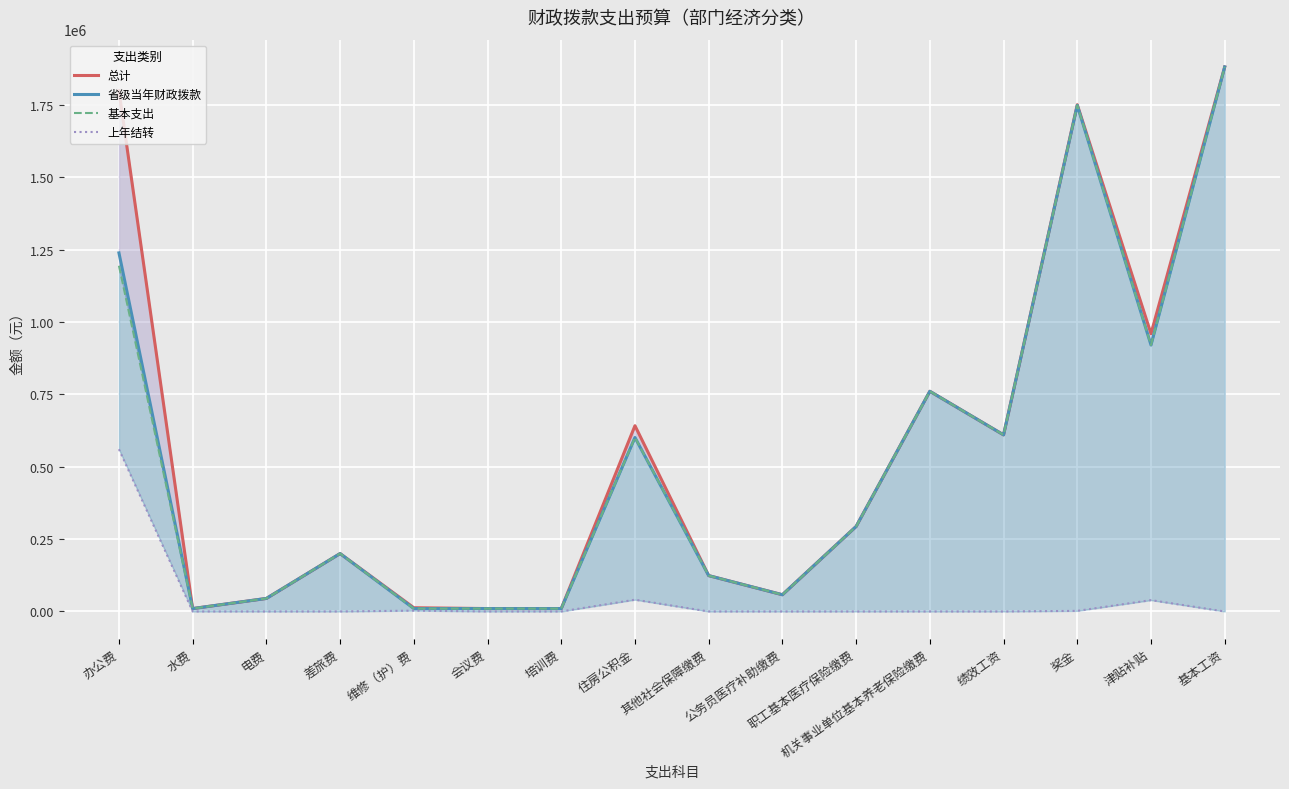

How many lines are shown in the chart?

4